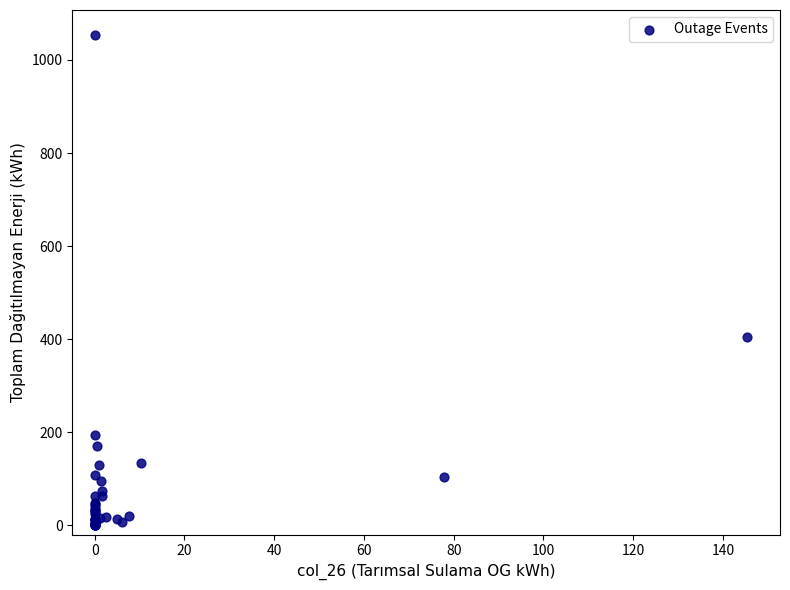

What Y value in the scatter plot is closest to 527?

403.6